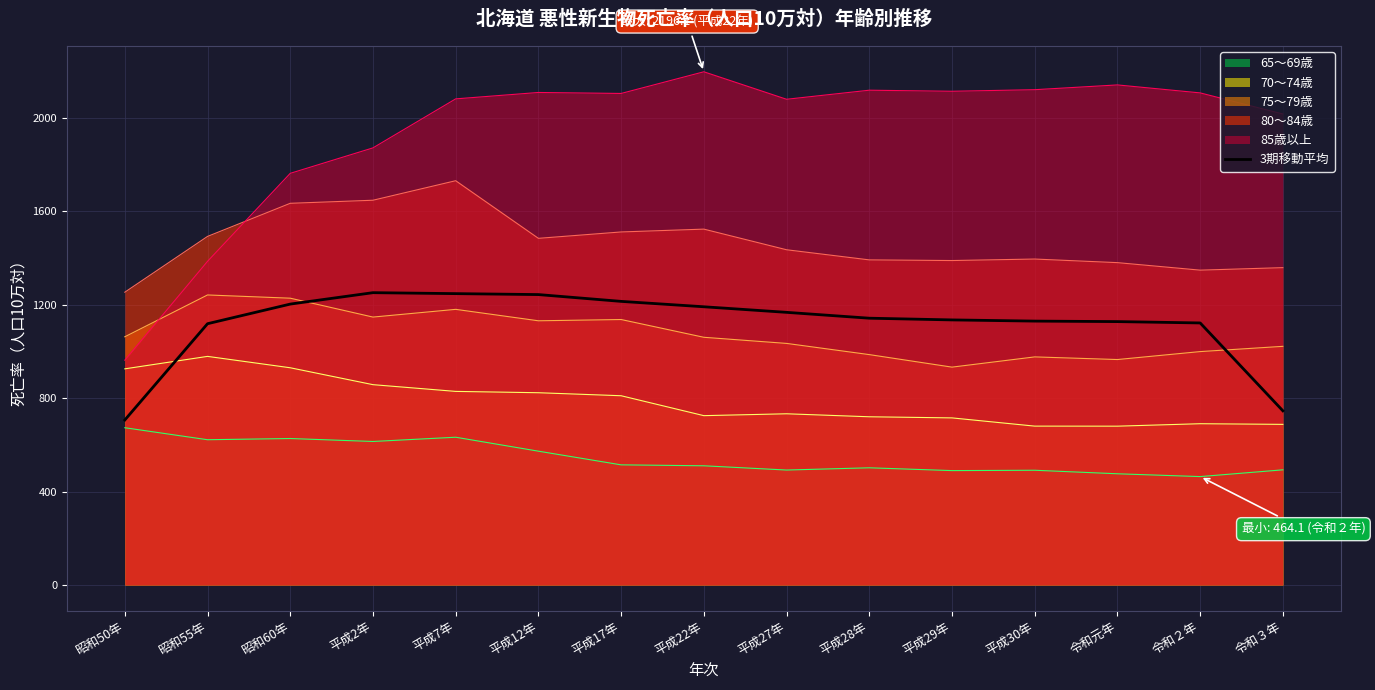

What are all the series names shown in the legend?

65～69歳, 70～74歳, 75～79歳, 80～84歳, 85歳以上, 3期移動平均